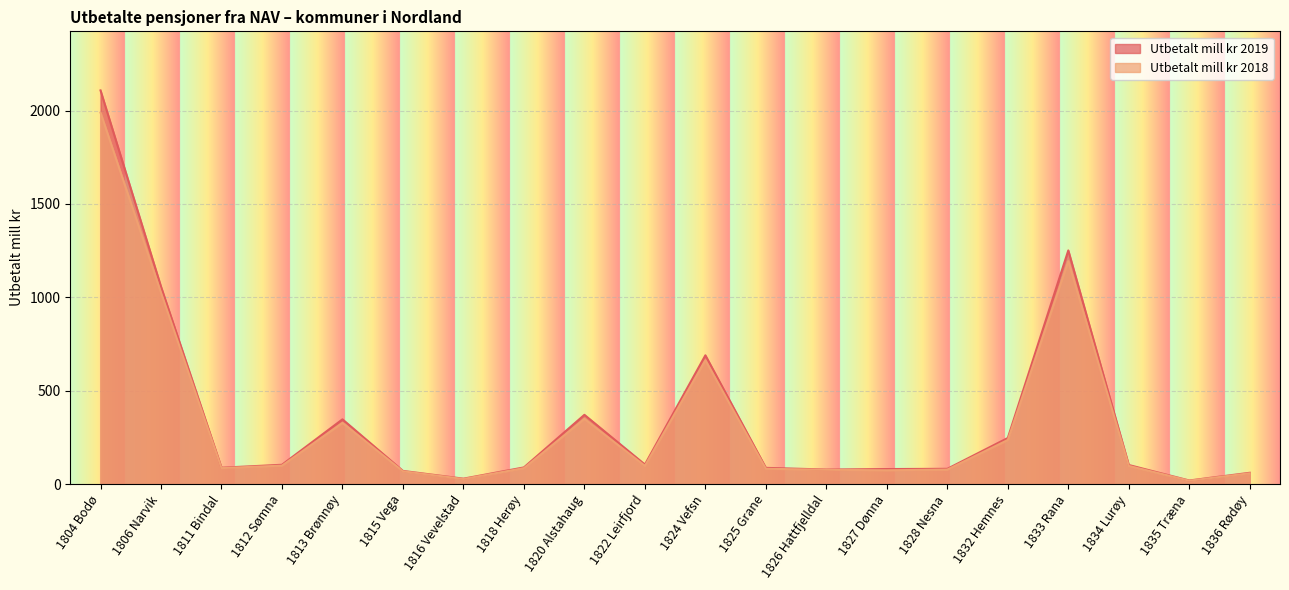

Reading left to right, what are all the values shown in this chart?

Utbetalt mill kr 2019: 2107.9	1057.1	87.6	103.4	346.6	70.5	29.0	89.2	370.8	104.7	689.4	86.9	77.9	80.5	81.7	246.9	1251.0	102.2	19.2	60.5
Utbetalt mill kr 2018: 1988.8	1024.7	85.6	98.8	327.9	68.4	27.2	85.3	349.0	97.7	663.1	82.0	76.5	73.9	77.7	236.1	1193.7	97.3	18.1	57.7